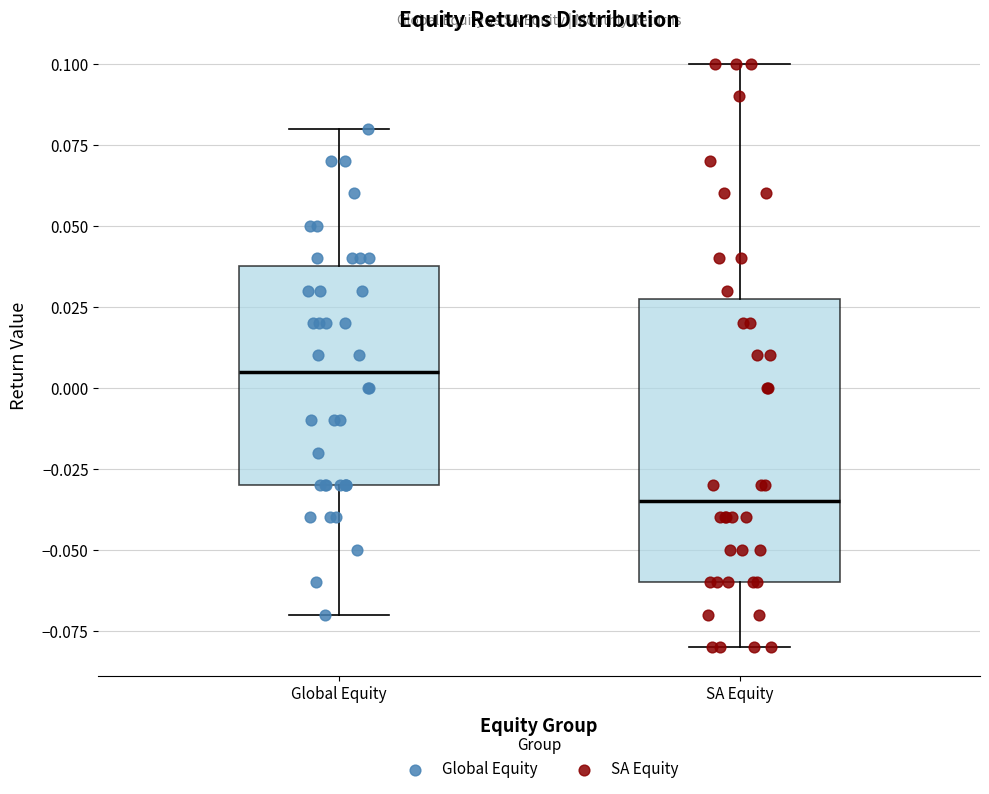

Reading left to right, transcribe this box plot: for each box, give where its median line is, the range the box spans, and where its two whiskers end, as read against the y-axis. The values are not printed on the chart, so give them approximately, as read against the axis.

Global Equity: median 0.005, box -0.030 to 0.040, whiskers -0.070 to 0.080
SA Equity: median -0.035, box -0.060 to 0.030, whiskers -0.080 to 0.100